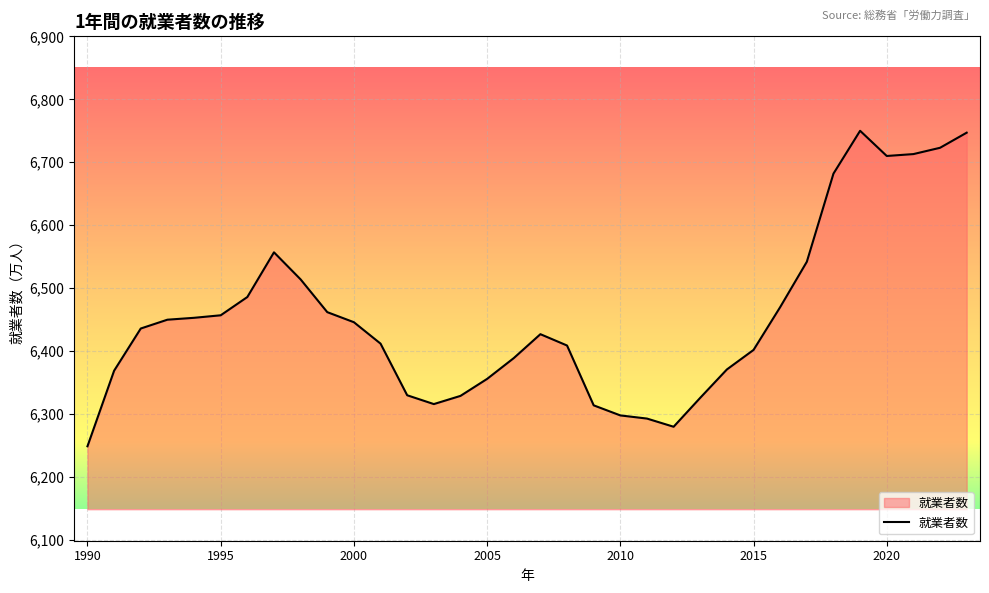

What is the smallest value displayed?

6249